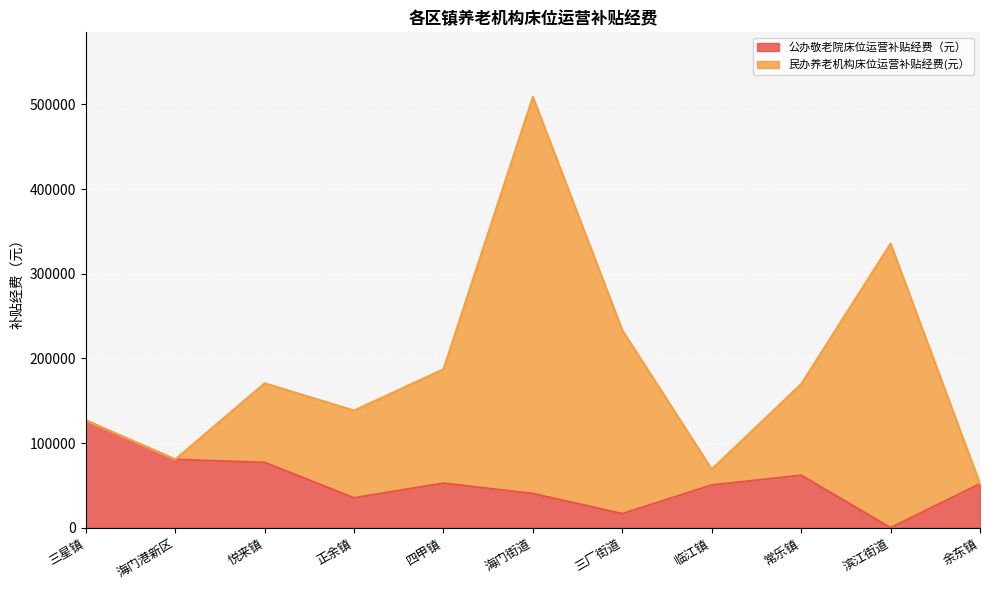

Which has a higher value, 悦来镇 or 海门港新区?

海门港新区